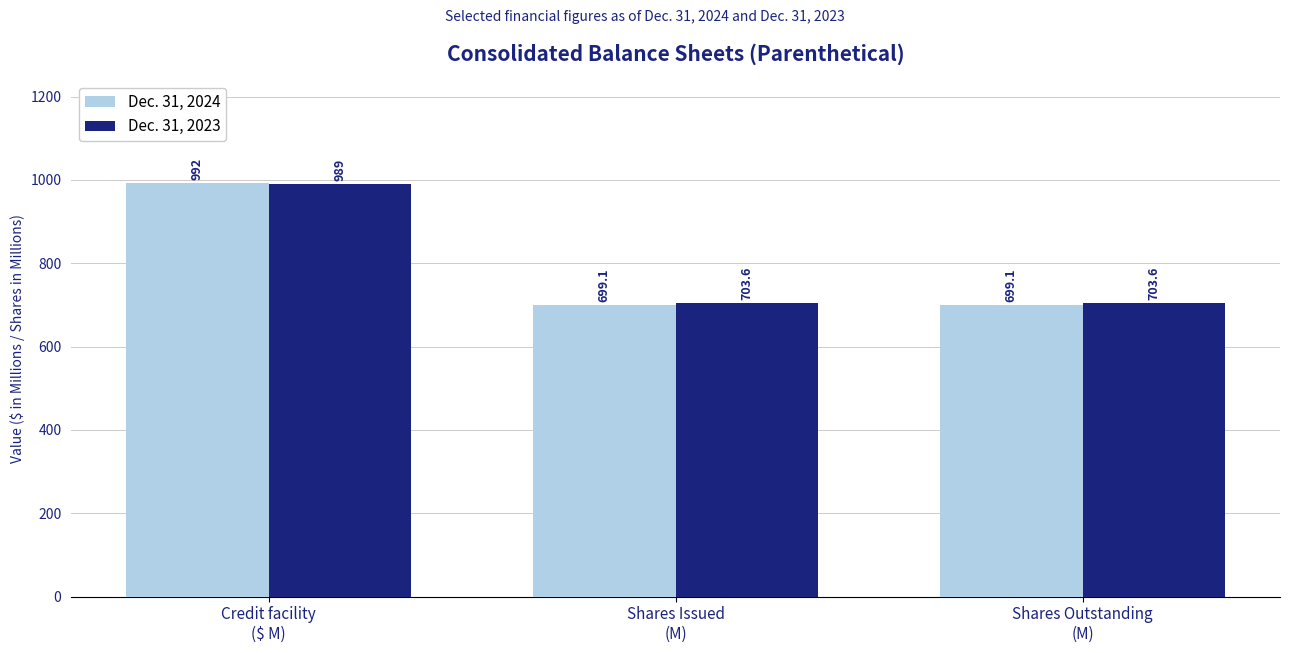

The Dec. 31, 2023 series shows 255.2 at Shares Outstanding
(M). True or false?

False